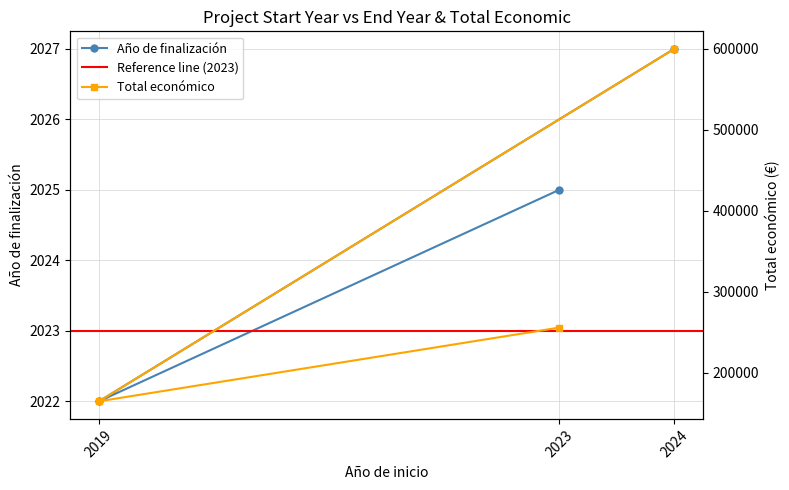

Is it true that Año de finalización equals 1291 at 2024?

False